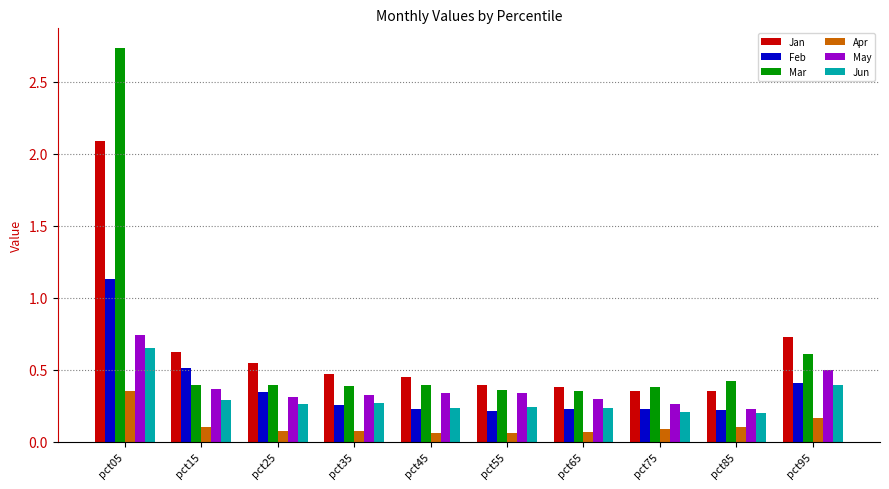

What is the total value across all series at pct85?

1.5